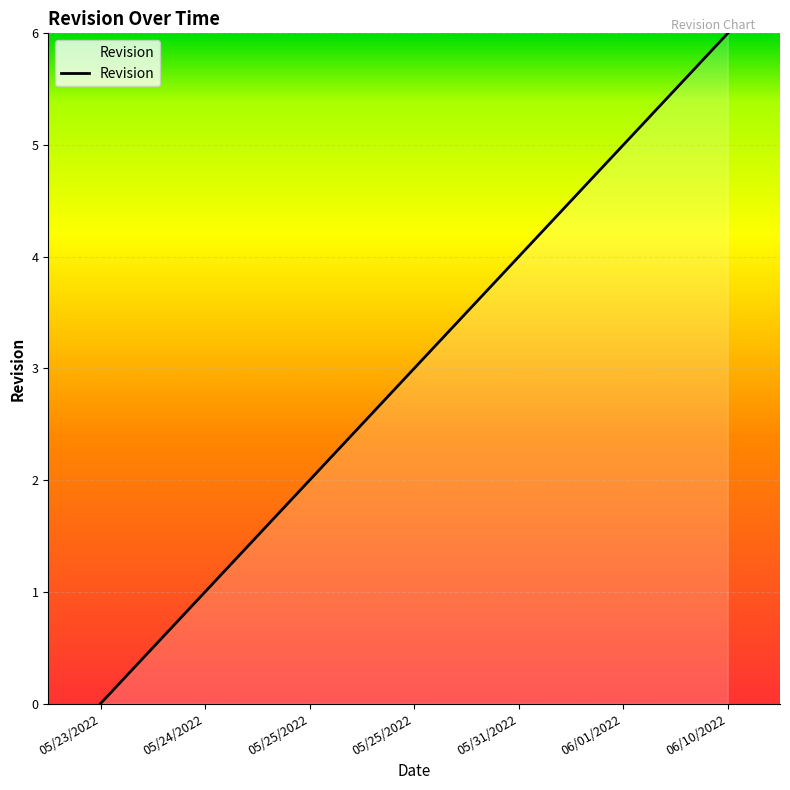

Count the number of data series in this chart.

1